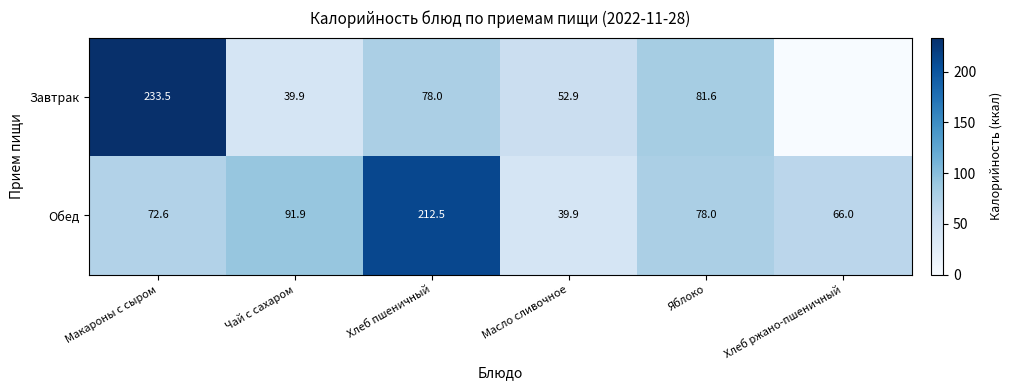

True or false: Завтрак has a value of 108.7 at Яблоко.

False